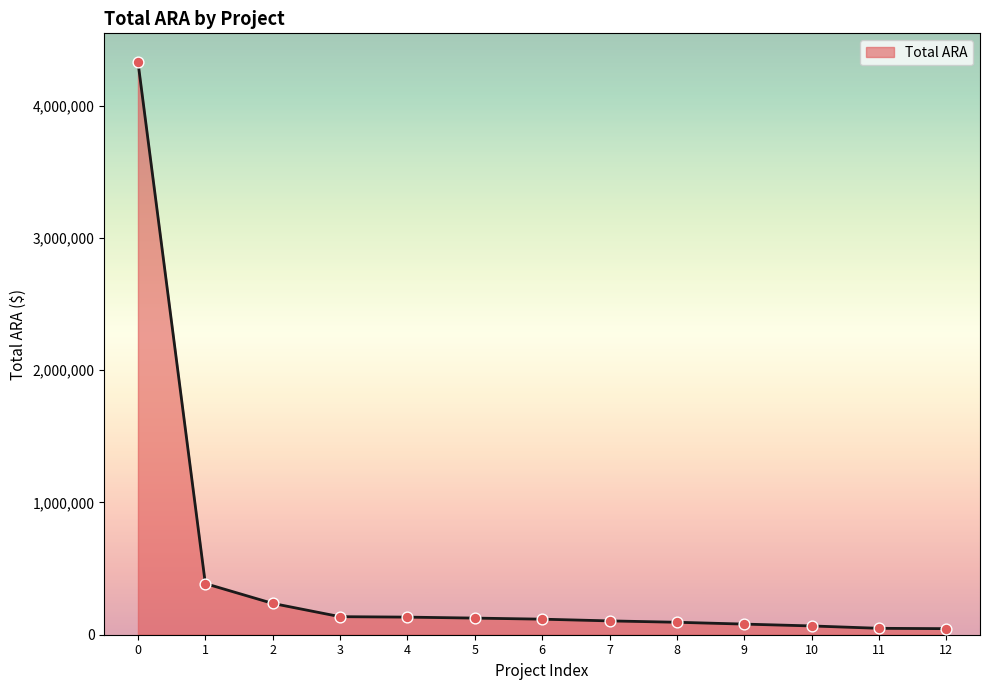

What is the difference between the values at 0 and 5?

4205868